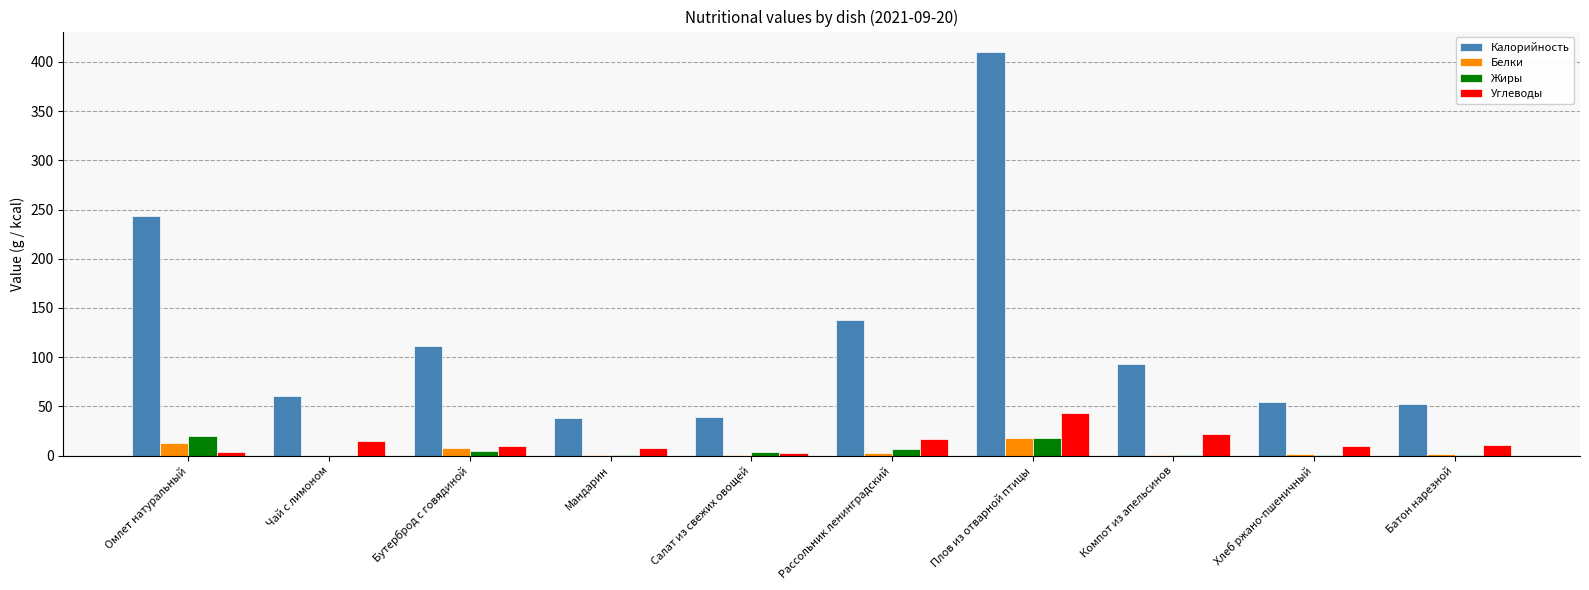

What is the average value of the Жиры series?

5.4